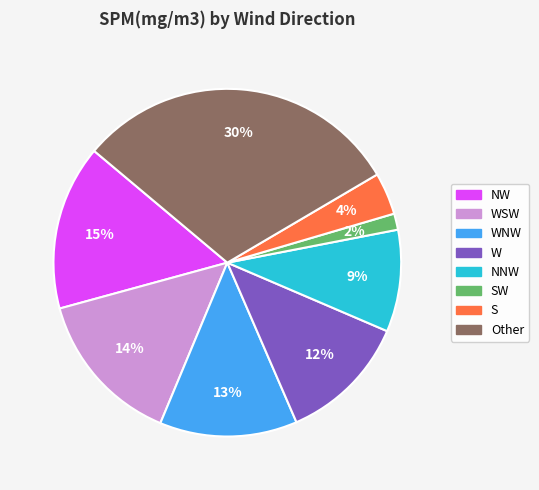

Does any single category account for the majority?

No